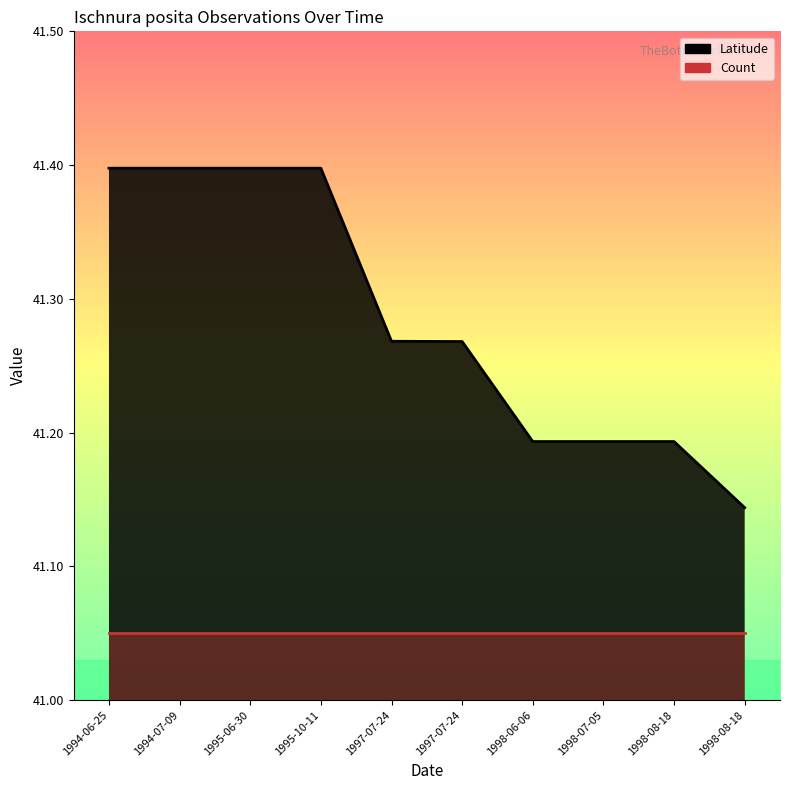

What is the difference between the maximum and minimum values?

0.3